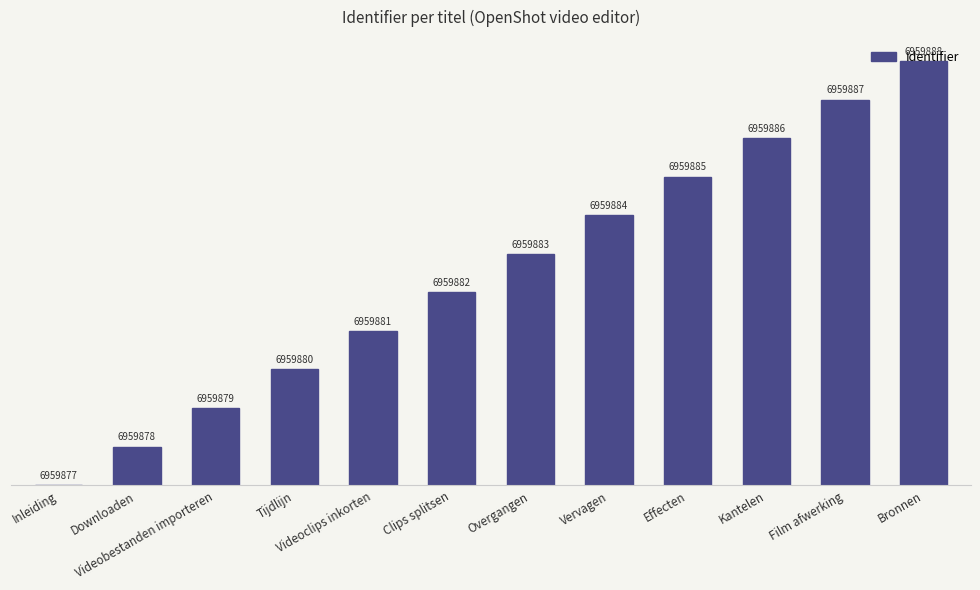

List the labels in order of value, largest first.

Bronnen, Film afwerking, Kantelen, Effecten, Vervagen, Overgangen, Clips splitsen, Videoclips inkorten, Tijdlijn, Videobestanden importeren, Downloaden, Inleiding